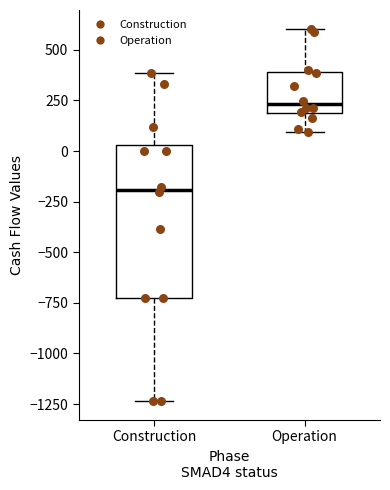

Comparing the boxes themselves (not the whiskers), which one is the tallest?

Construction